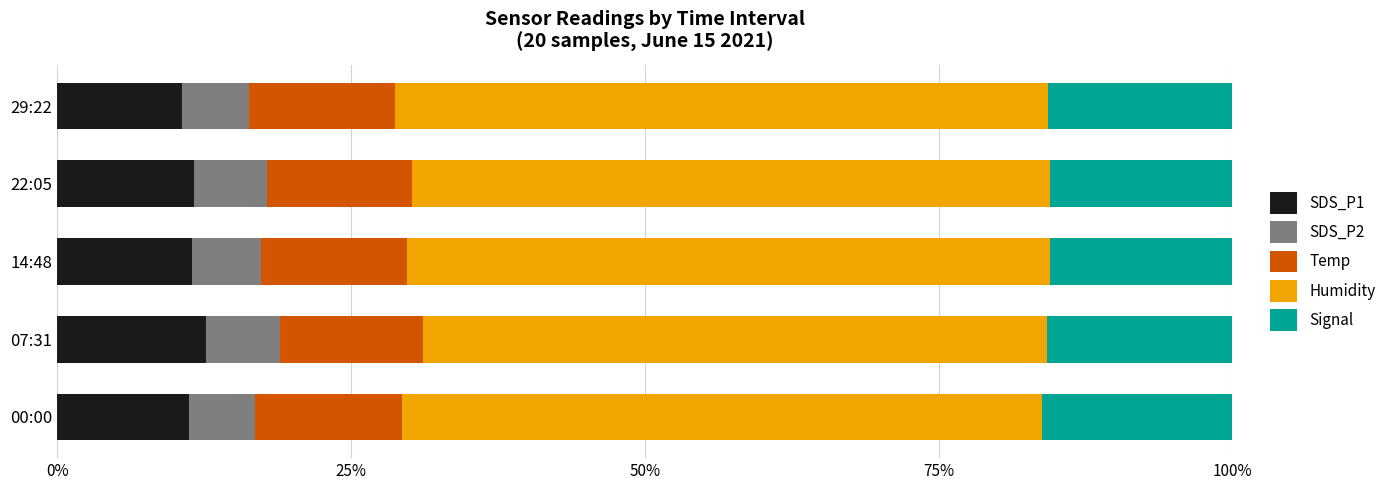

What is the total value across all series at 00:00?

100.0